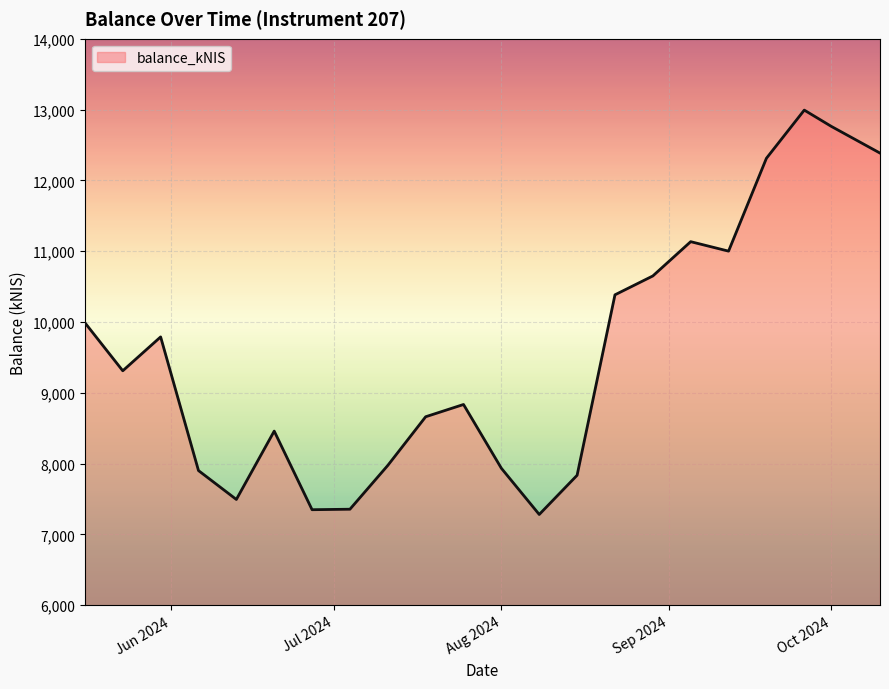

What is the maximum value shown in the chart?

12991.9